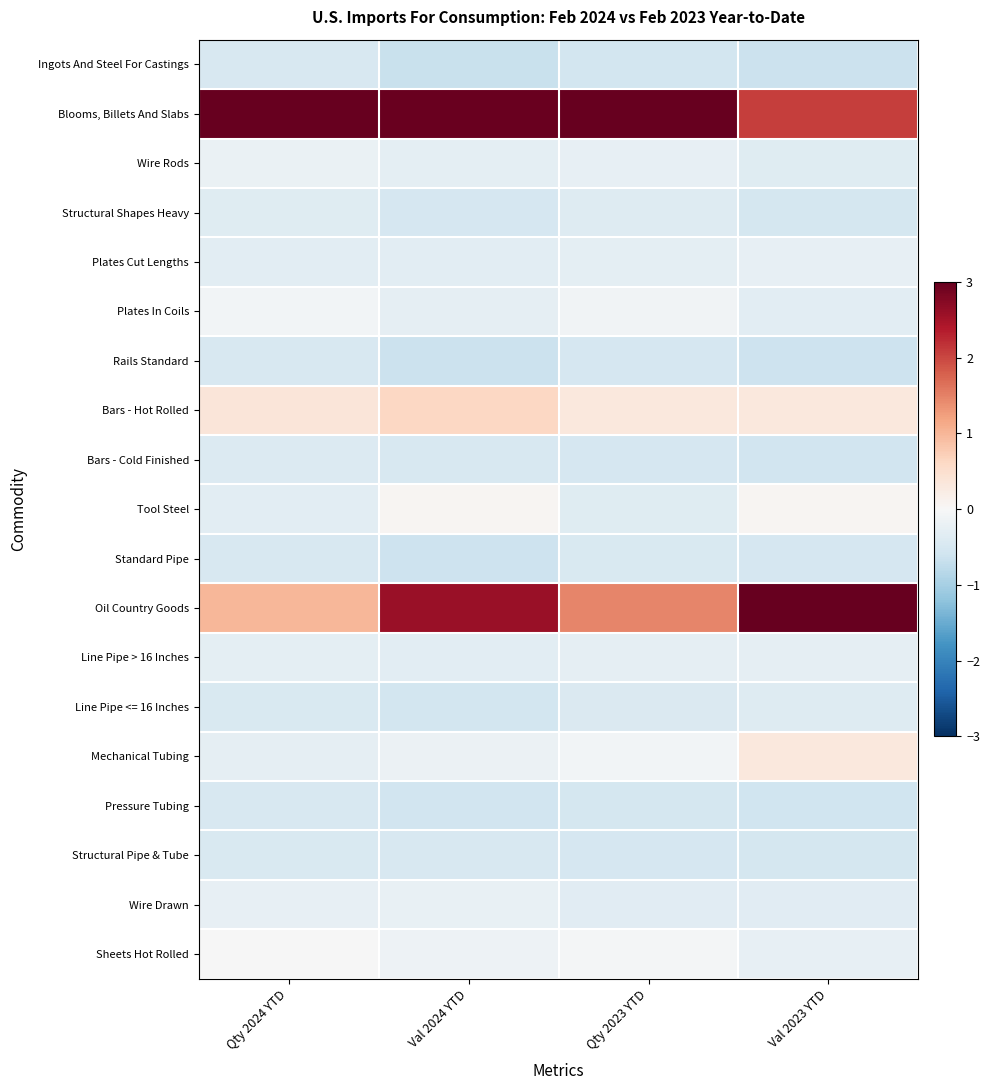

Rank the series at Val 2024 YTD from highest to lowest value.

Blooms, Billets And Slabs, Oil Country Goods, Bars - Hot Rolled, Tool Steel, Sheets Hot Rolled, Mechanical Tubing, Wire Drawn, Plates In Coils, Wire Rods, Line Pipe > 16 Inches, Plates Cut Lengths, Bars - Cold Finished, Structural Pipe & Tube, Structural Shapes Heavy, Line Pipe <= 16 Inches, Pressure Tubing, Standard Pipe, Rails Standard, Ingots And Steel For Castings